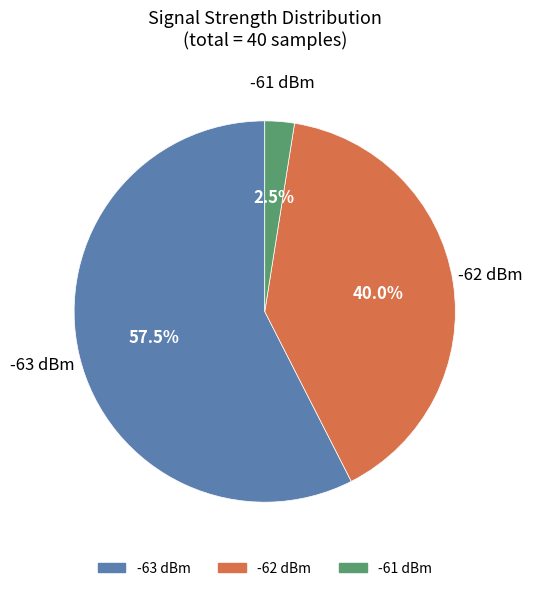

Does any single category account for the majority?

Yes